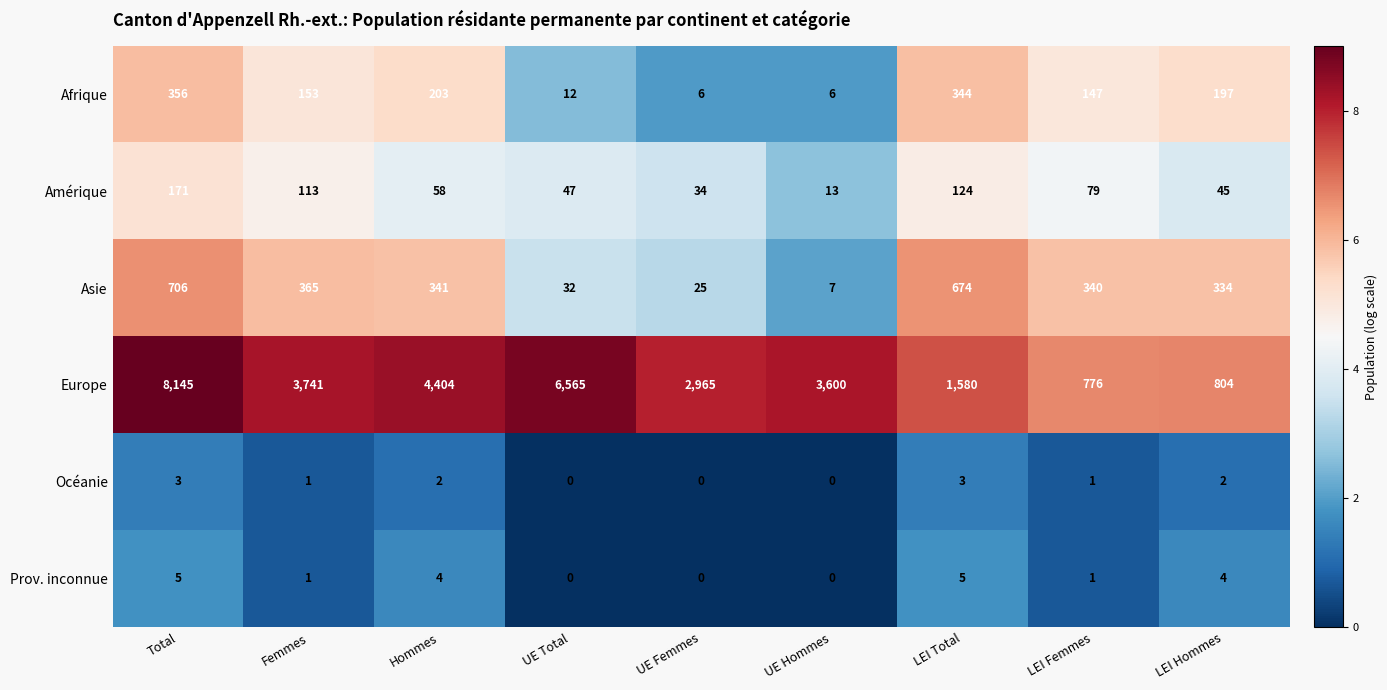

How many data points does each series have?

9